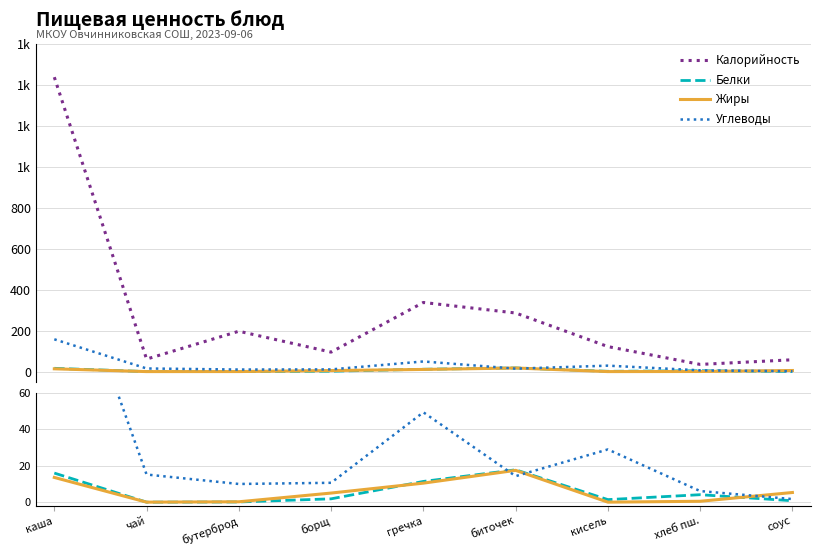

What is the label of the 6th point from the right?

борщ